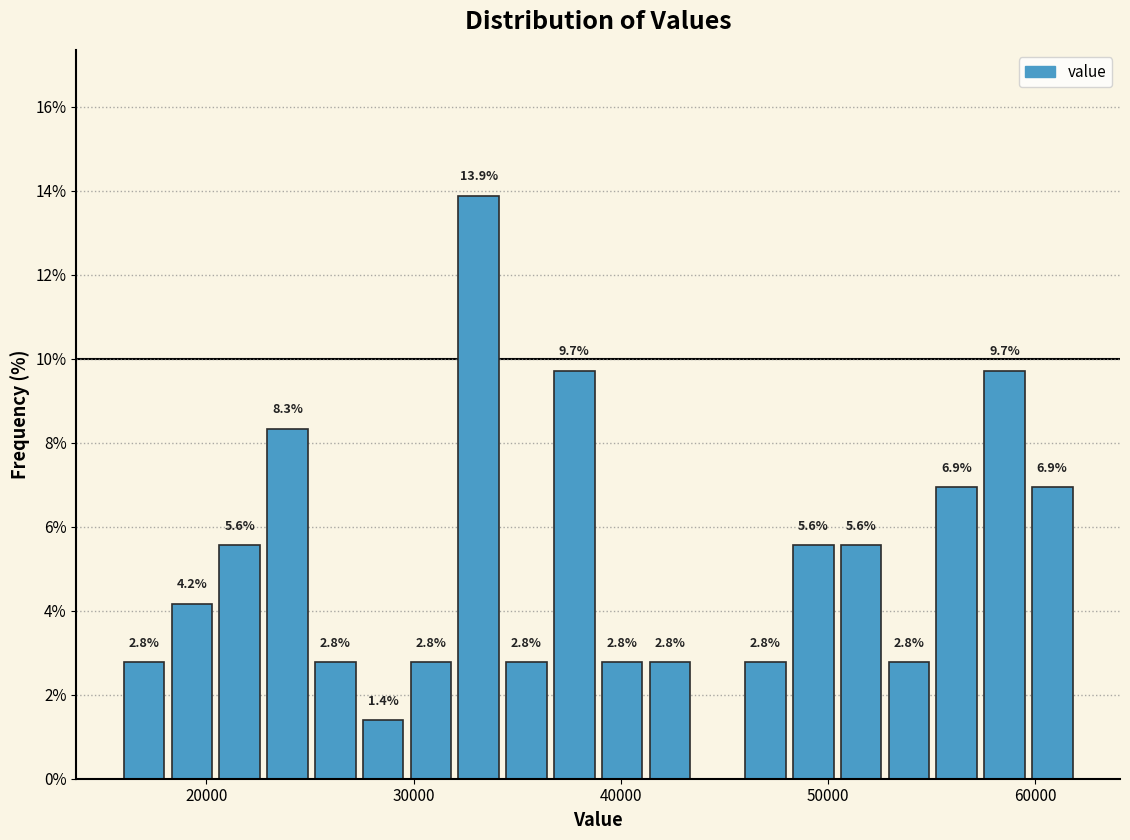

Around what value on the x-axis is the tallest bar? Give the approximate position of its centre, as read against the axis.

33000